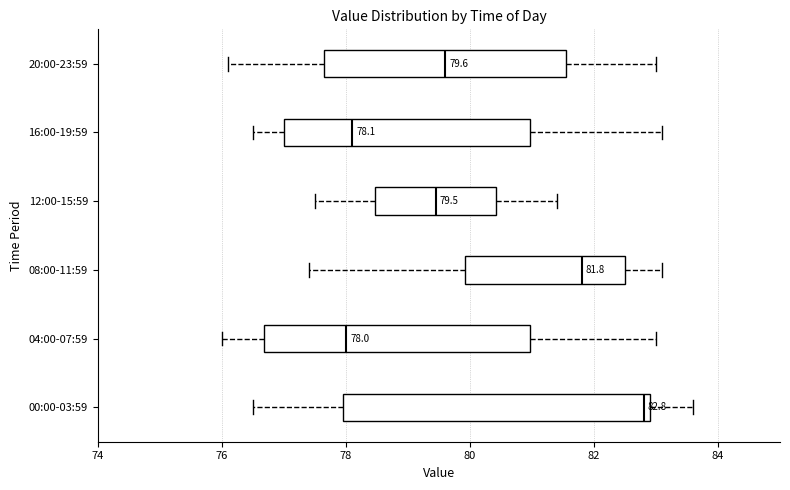

Which box's median line is the furthest to the right?

00:00-03:59